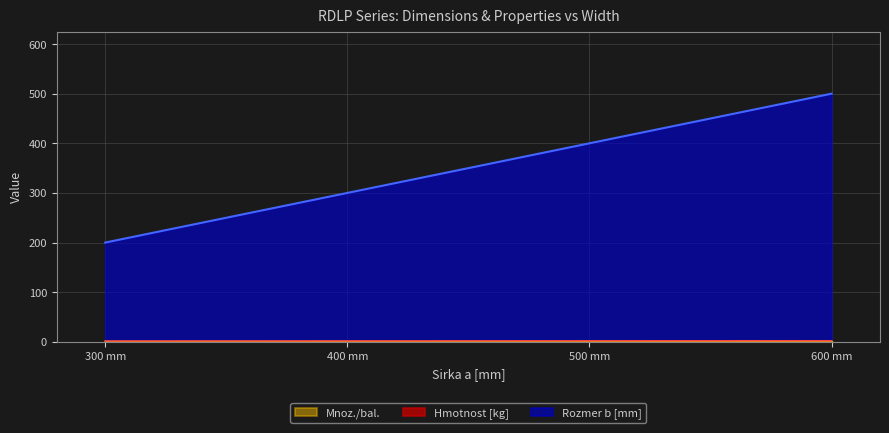

What is the maximum value for Rozmer b [mm]?

500.0